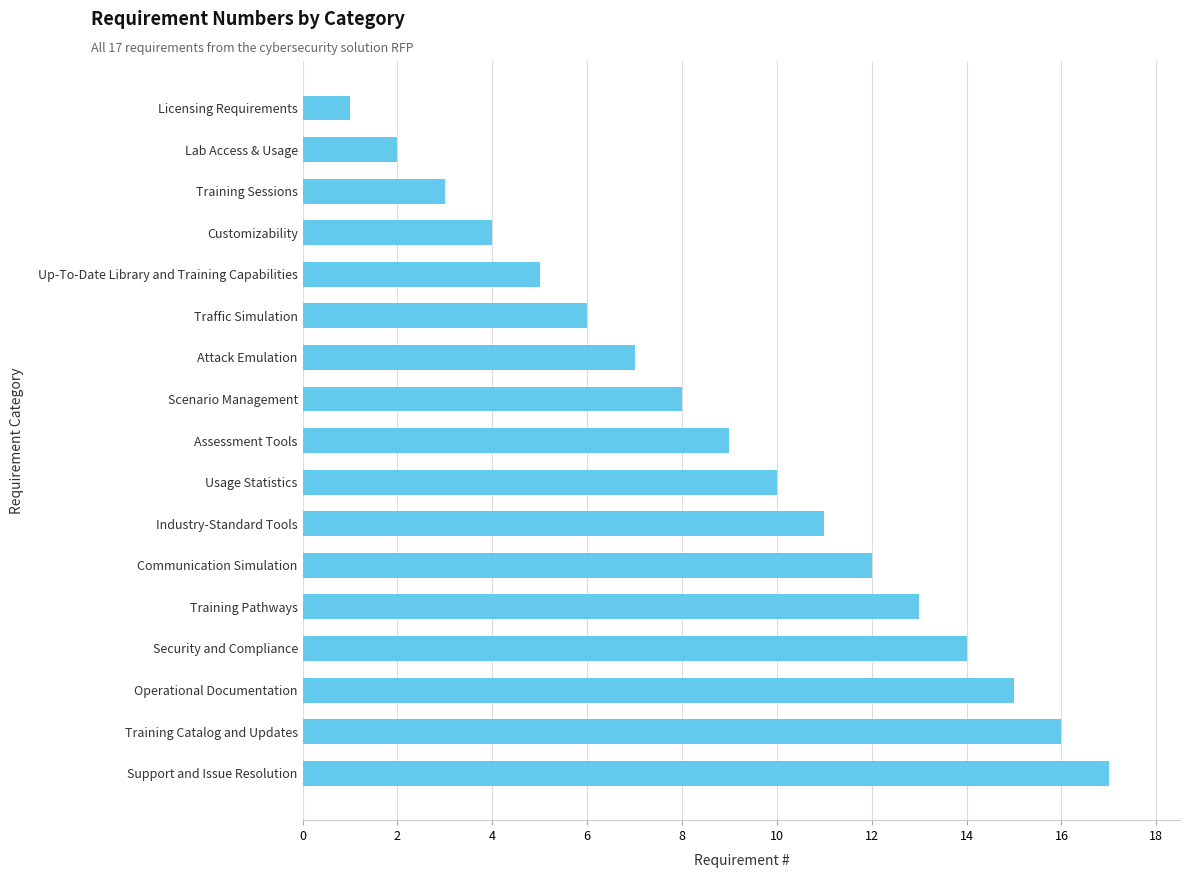

Between Customizability and Communication Simulation, which is larger?

Communication Simulation